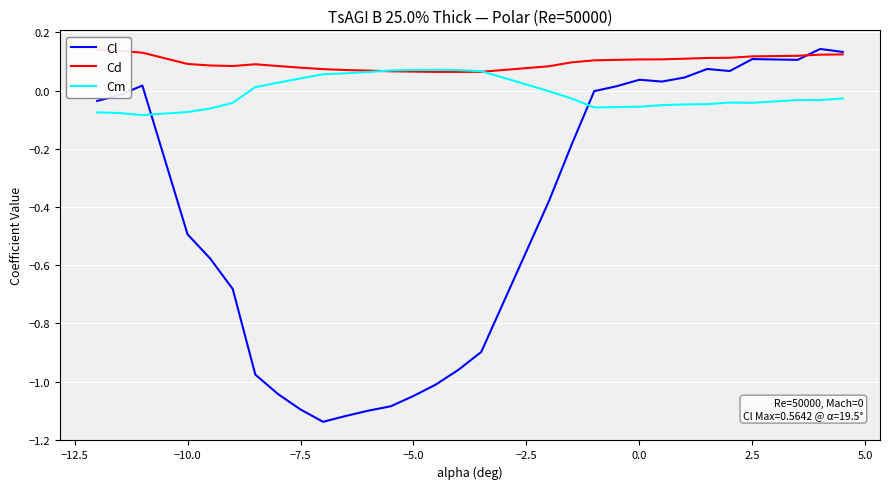

True or false: Cl has a value of 0.1 at 2.5.

True